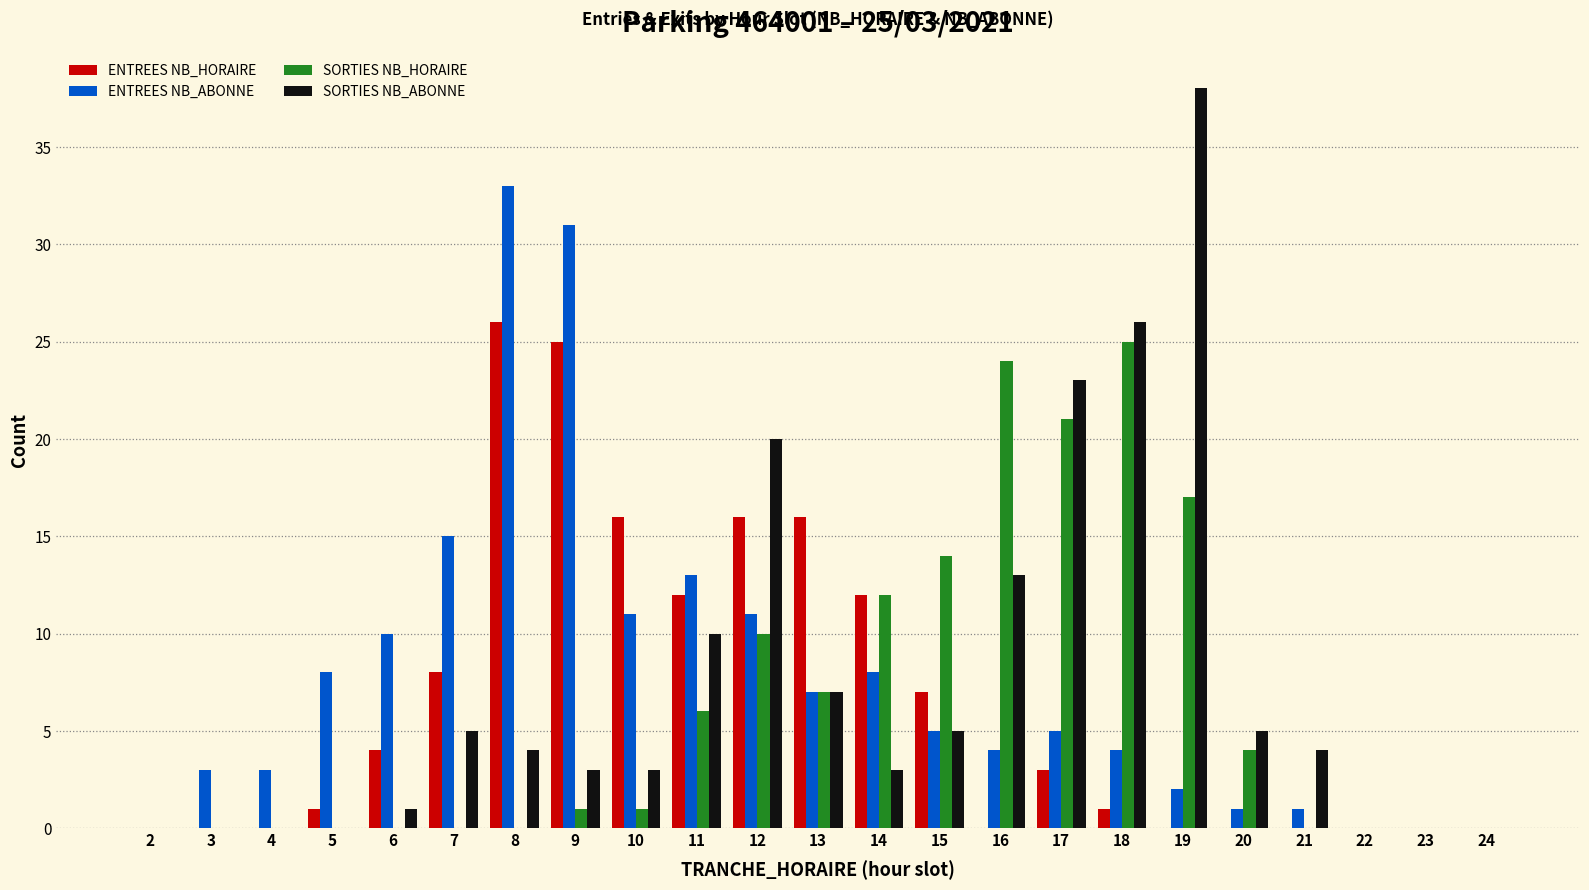

The value of SORTIES NB_HORAIRE at 4 is 0. True or false?

True